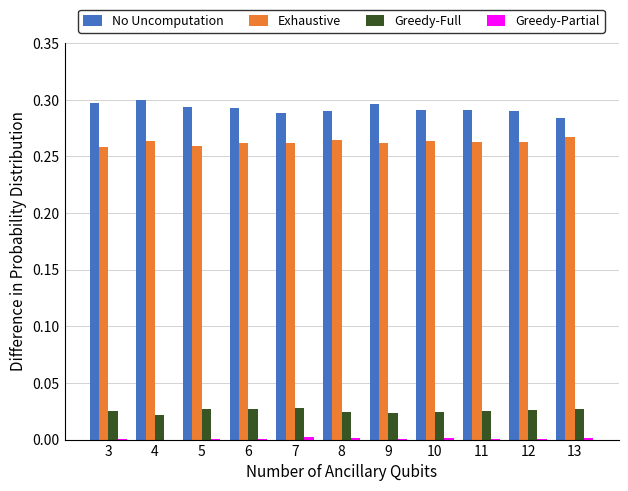

Which series has the largest total across all categories?

No Uncomputation